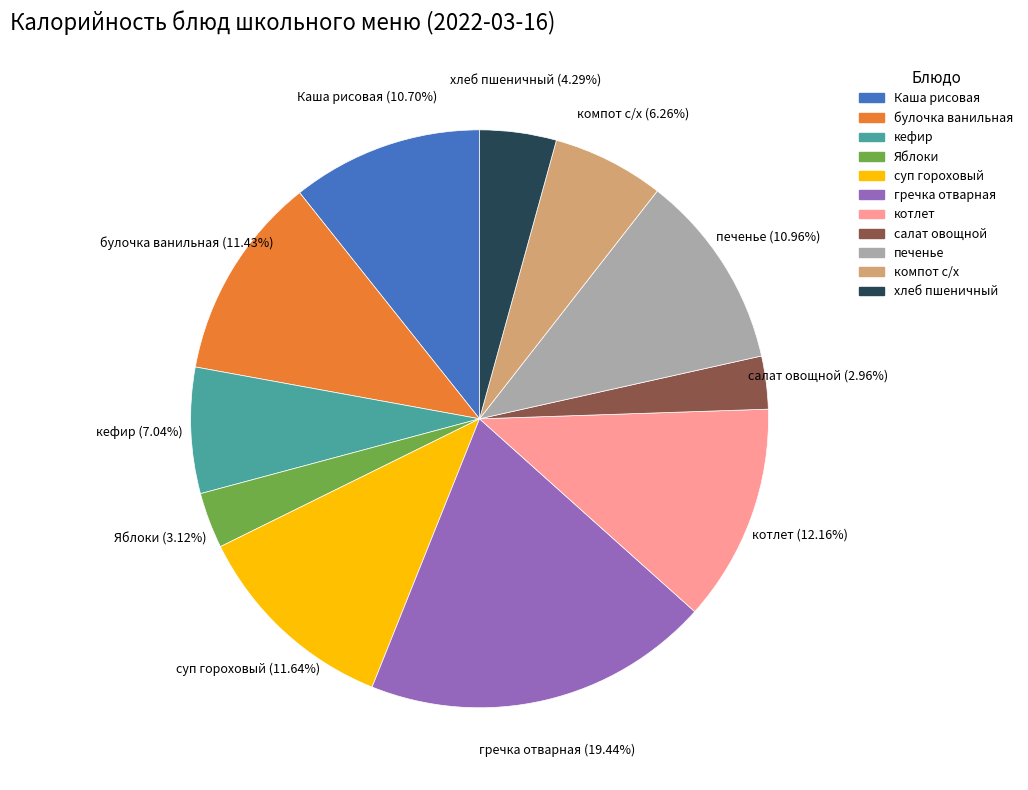

Approximately how many times larger is the value at печенье compared to суп гороховый?

0.9